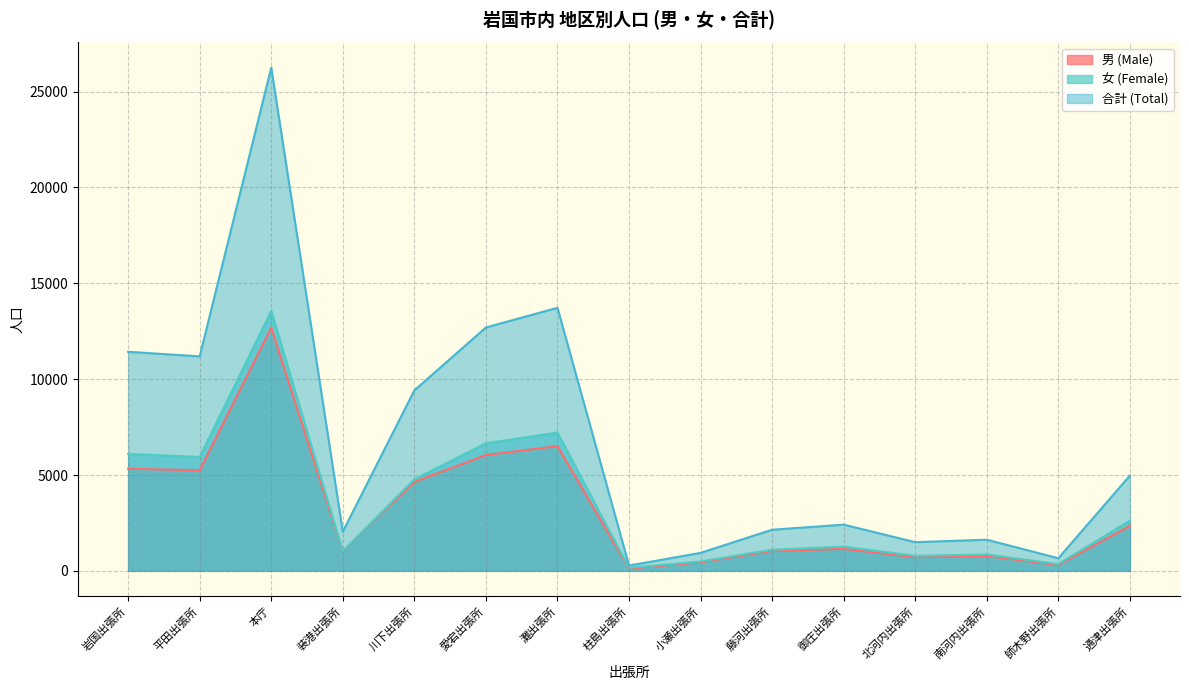

In 男 (Male), how many points are lower than both neighbors (excluding endpoints)?

5